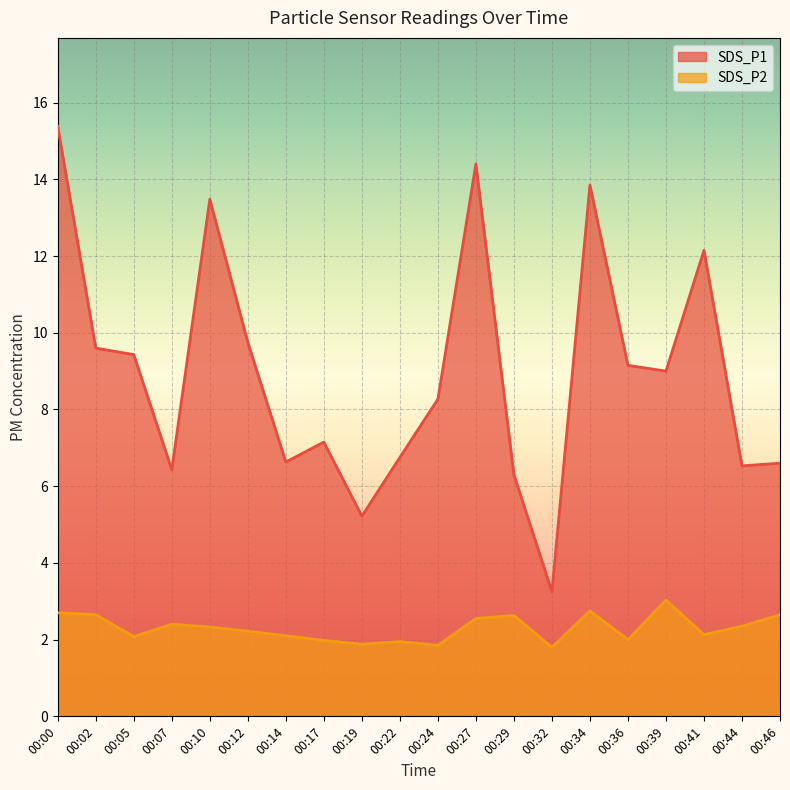

How many data points in SDS_P1 are less than 9?

10